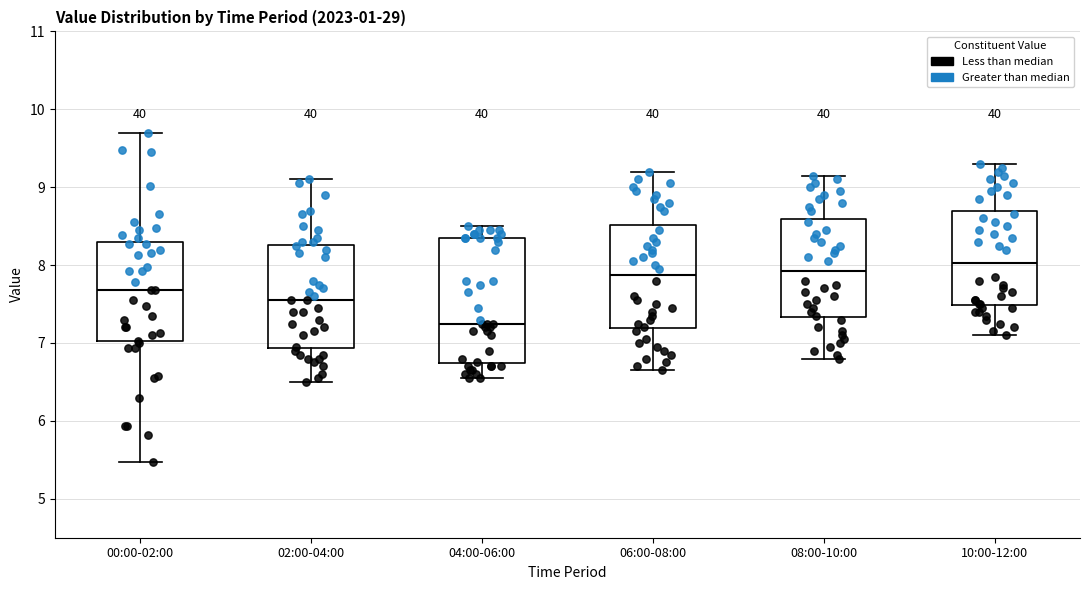

Reading left to right, read every box against the y-axis: the position of its median line, the range the box covers, and the ends of its whiskers. The values are not printed on the chart, so give them approximately, as read against the axis.

00:00-02:00: median 7.7, box 7.0 to 8.3, whiskers 5.5 to 9.7
02:00-04:00: median 7.6, box 6.9 to 8.3, whiskers 6.5 to 9.1
04:00-06:00: median 7.3, box 6.7 to 8.4, whiskers 6.6 to 8.5
06:00-08:00: median 7.9, box 7.2 to 8.5, whiskers 6.7 to 9.2
08:00-10:00: median 7.9, box 7.3 to 8.6, whiskers 6.8 to 9.2
10:00-12:00: median 8.0, box 7.5 to 8.7, whiskers 7.1 to 9.3